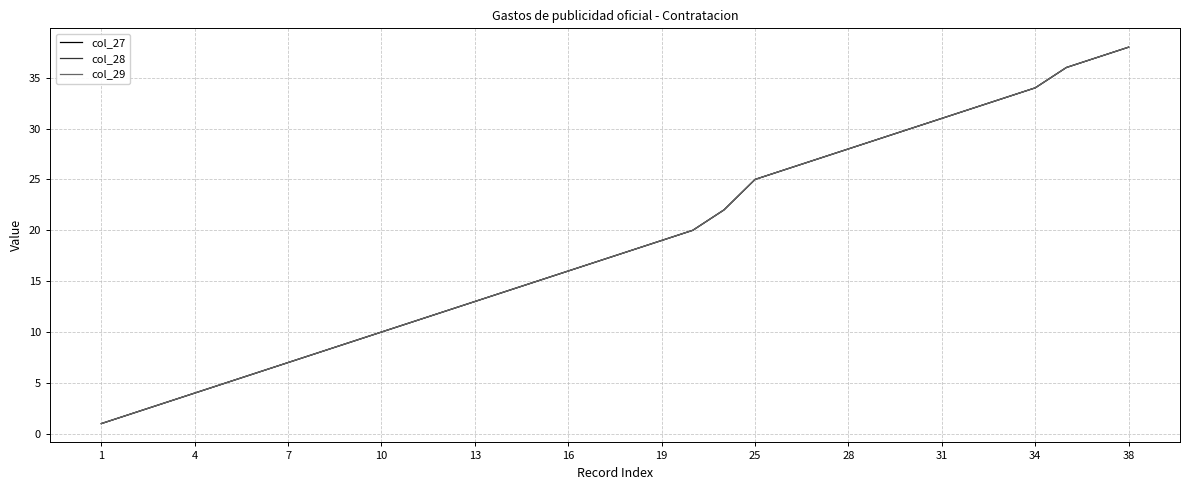

Does the chart have visible grid lines?

Yes